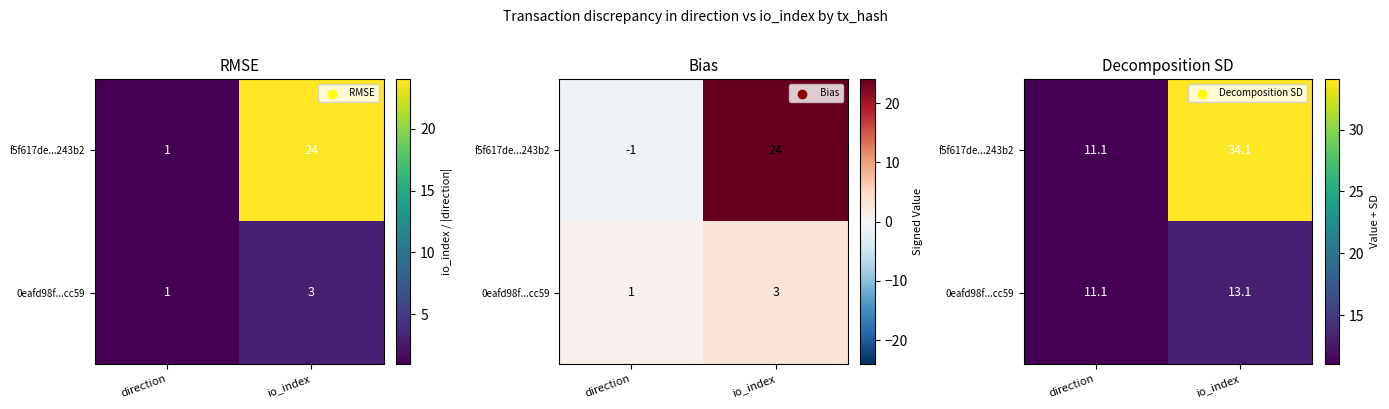

What is the sum of the f5f617de...243b2 values at io_index and direction?

45.1